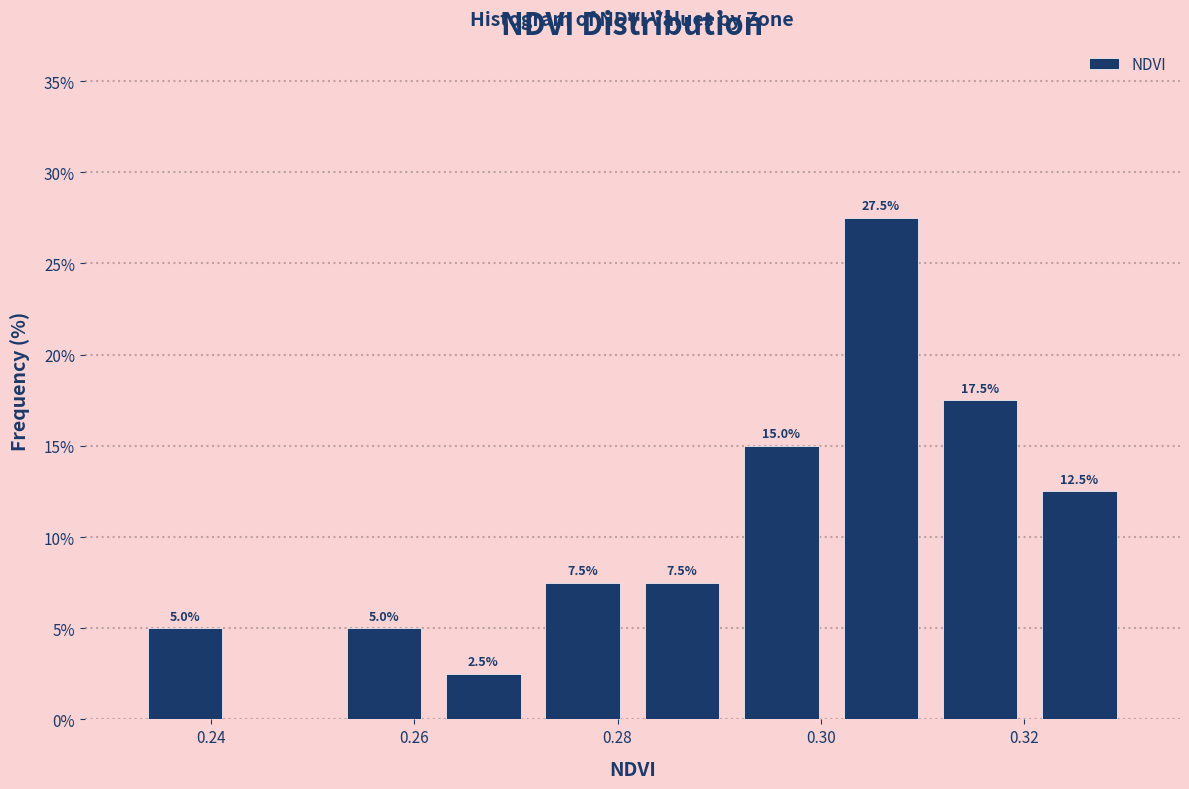

Which range on the x-axis has the tallest bar?

0.302 to 0.310